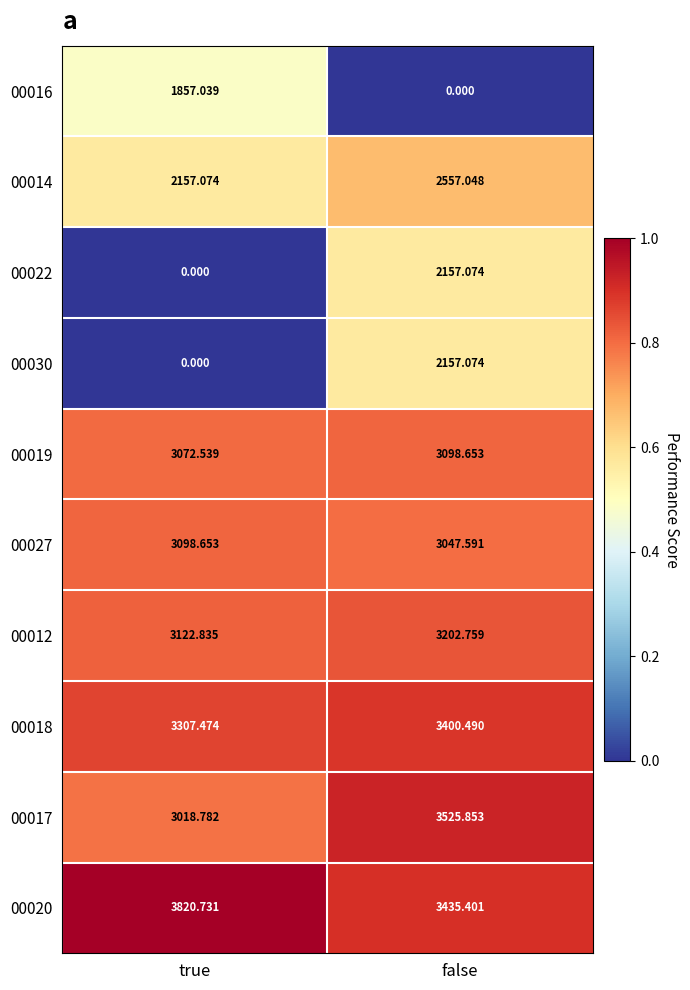

At which label is 00017 closest to 3272?

true